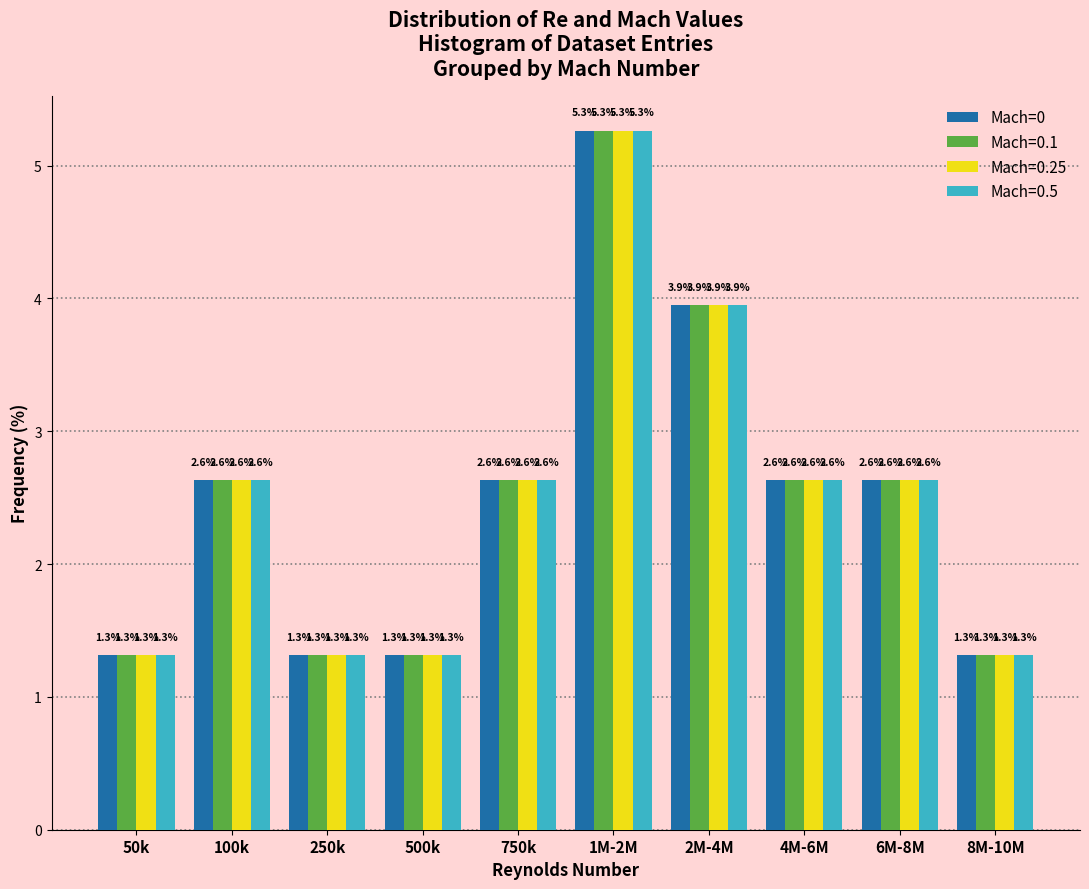

Reading left to right, transcribe all the data shown in this chart.

Mach=0: 1.3	2.6	1.3	1.3	2.6	5.3	3.9	2.6	2.6	1.3
Mach=0.1: 1.3	2.6	1.3	1.3	2.6	5.3	3.9	2.6	2.6	1.3
Mach=0.25: 1.3	2.6	1.3	1.3	2.6	5.3	3.9	2.6	2.6	1.3
Mach=0.5: 1.3	2.6	1.3	1.3	2.6	5.3	3.9	2.6	2.6	1.3